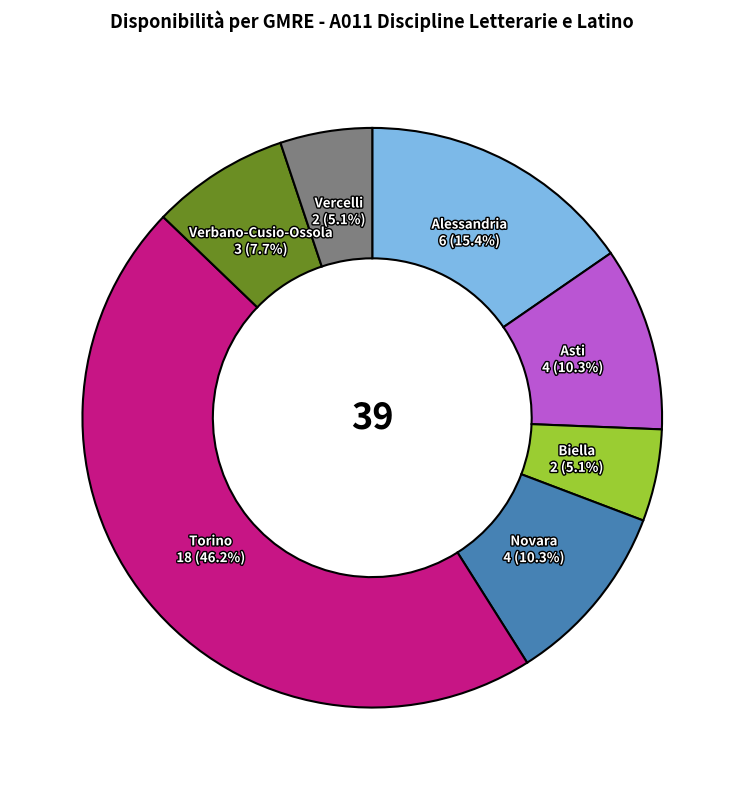

Is there any slice that represents more than half of the pie?

No